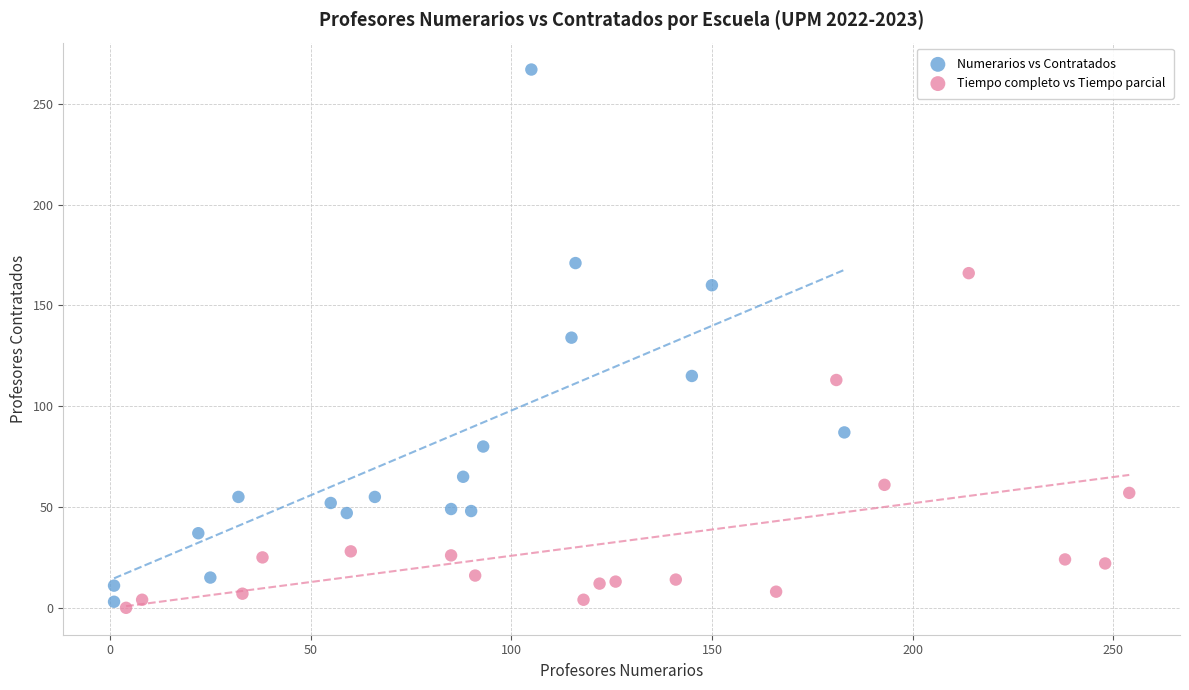

Which series reaches the minimum Y coordinate?

Tiempo completo vs Tiempo parcial